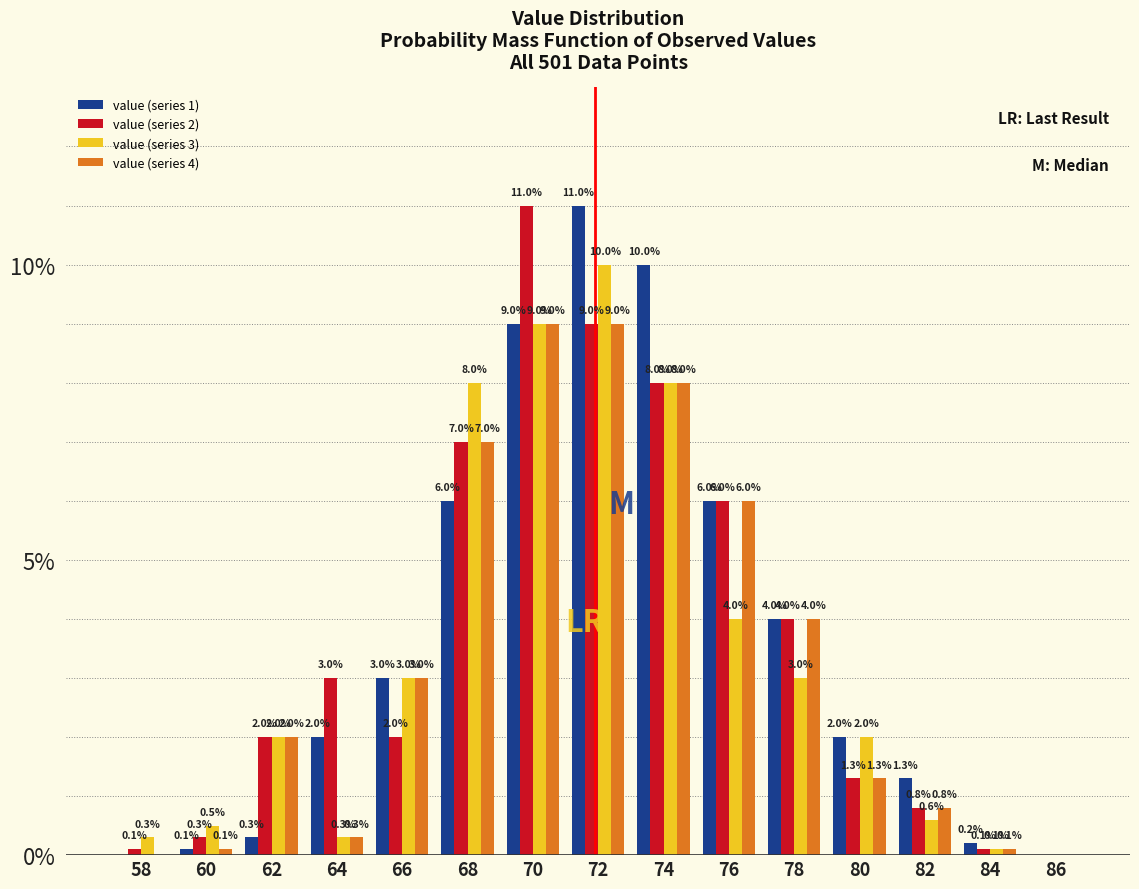

Reading left to right, what are all the values shown in this chart?

value (series 1): 58=0.0	60=0.1	62=0.3	64=2.0	66=3.0	68=6.0	70=9.0	72=11.0	74=10.0	76=6.0	78=4.0	80=2.0	82=1.3	84=0.2	86=0.0
value (series 2): 58=0.1	60=0.3	62=2.0	64=3.0	66=2.0	68=7.0	70=11.0	72=9.0	74=8.0	76=6.0	78=4.0	80=1.3	82=0.8	84=0.1	86=0.0
value (series 3): 58=0.3	60=0.5	62=2.0	64=0.3	66=3.0	68=8.0	70=9.0	72=10.0	74=8.0	76=4.0	78=3.0	80=2.0	82=0.6	84=0.1	86=0.0
value (series 4): 58=0.0	60=0.1	62=2.0	64=0.3	66=3.0	68=7.0	70=9.0	72=9.0	74=8.0	76=6.0	78=4.0	80=1.3	82=0.8	84=0.1	86=0.0